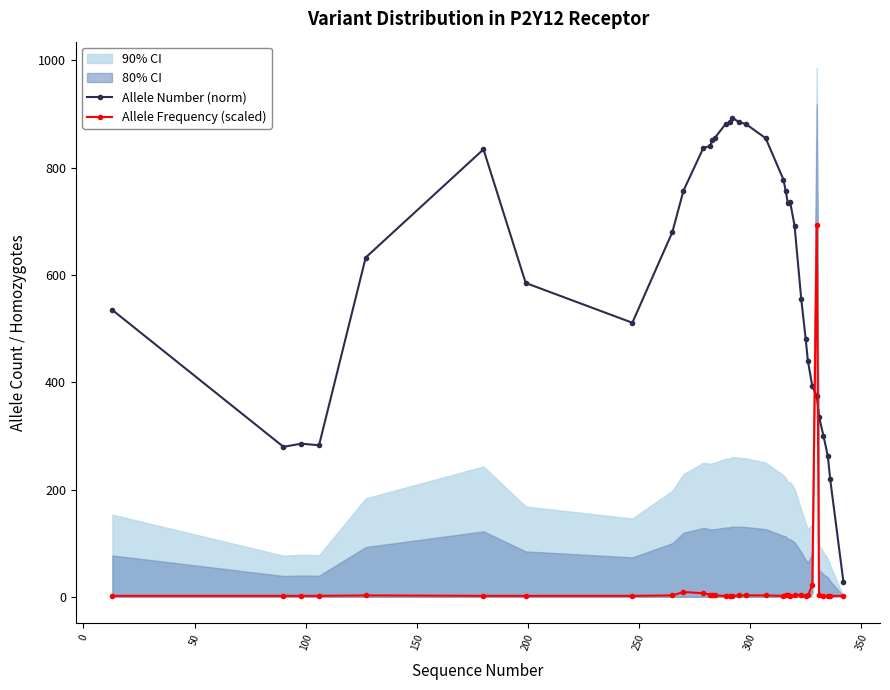

True or false: Allele Number (norm) has more than 2 interior local peaks.

True